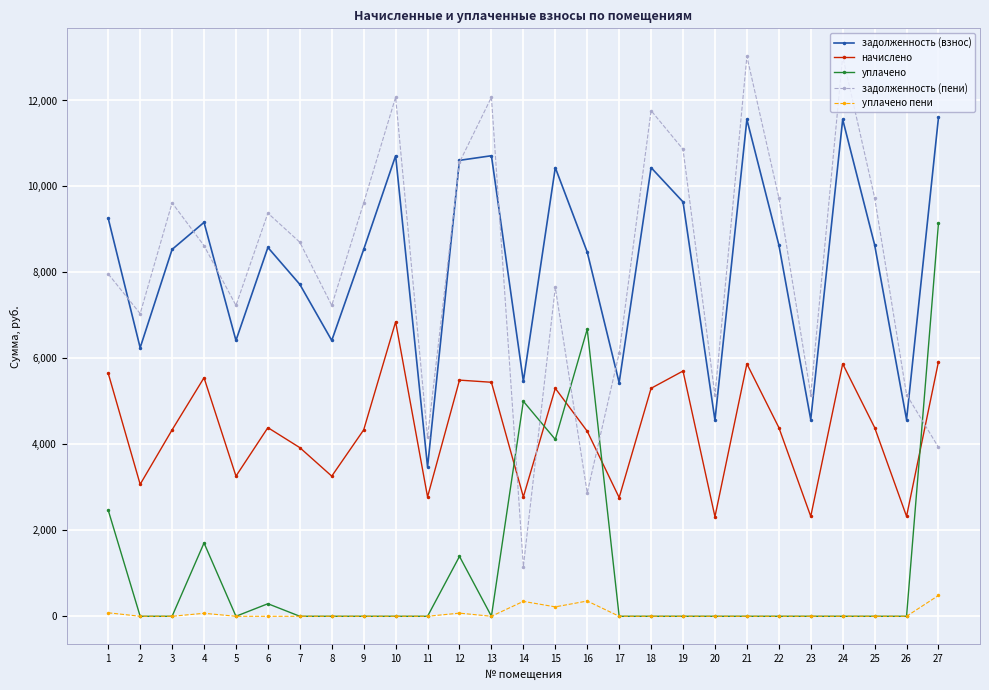

What is the highest value of the уплачено пени series?

484.4